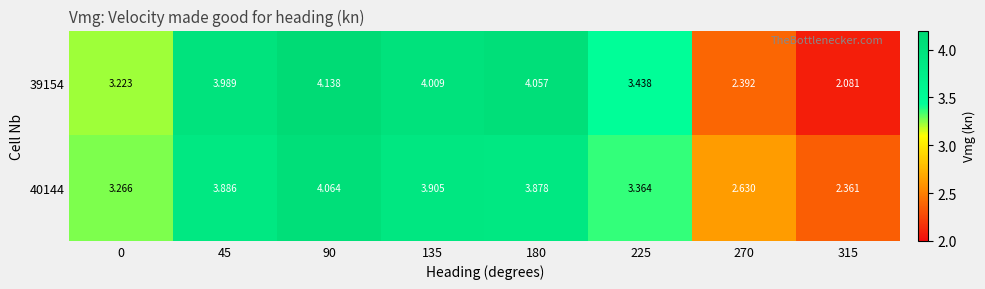

Count the number of categories in the chart.

8